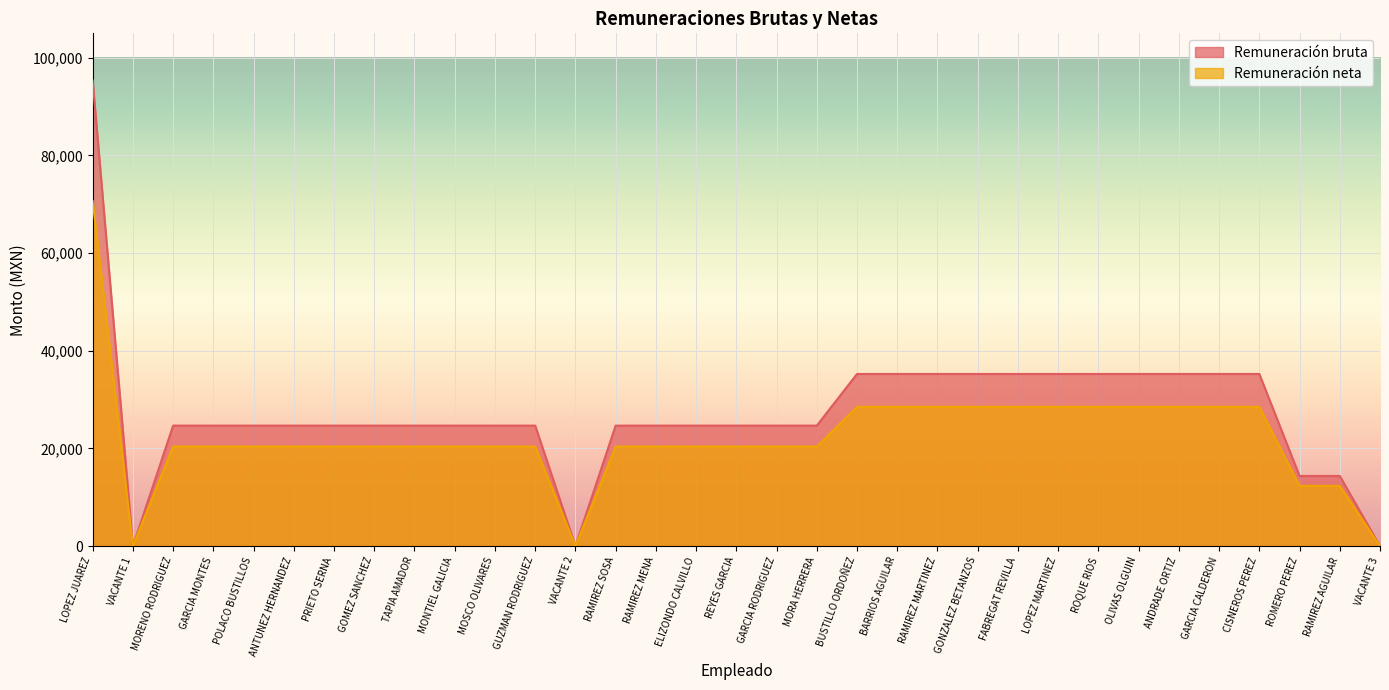

How many positive values does the Remuneración bruta series have?

30